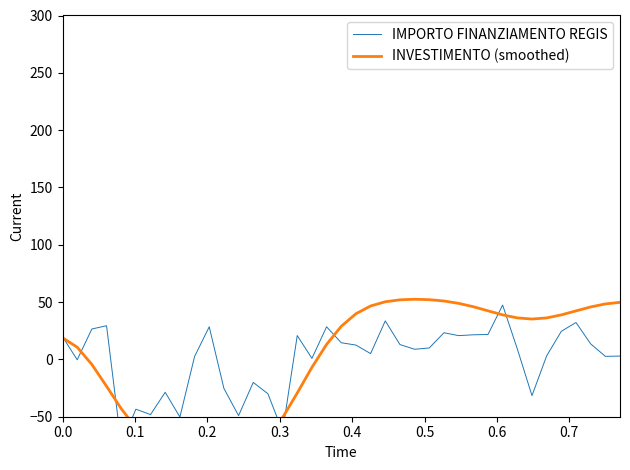

At how many categories does at least one series exceed -63?

39